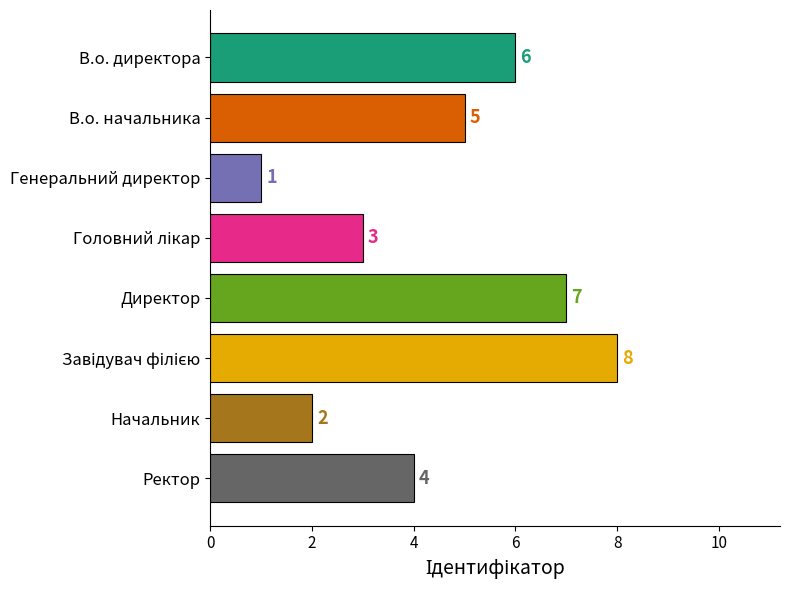

True or false: the data shows 2 at Ректор.

False